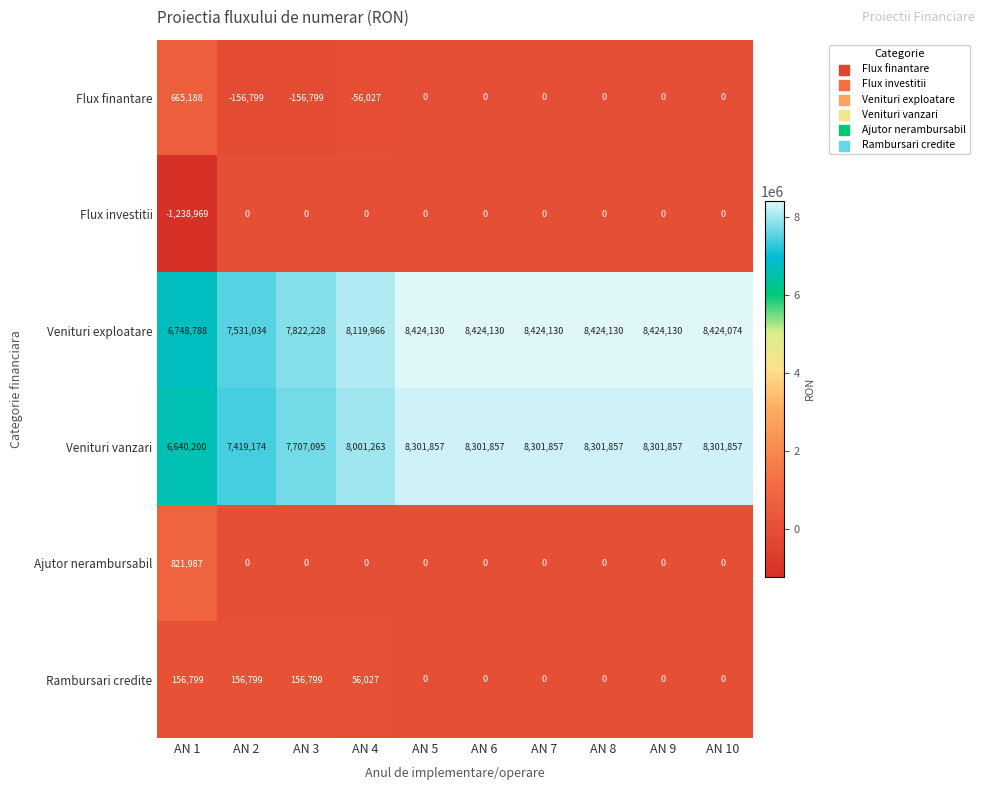

What is the difference between the Flux investitii values at AN 1 and AN 9?

1238969